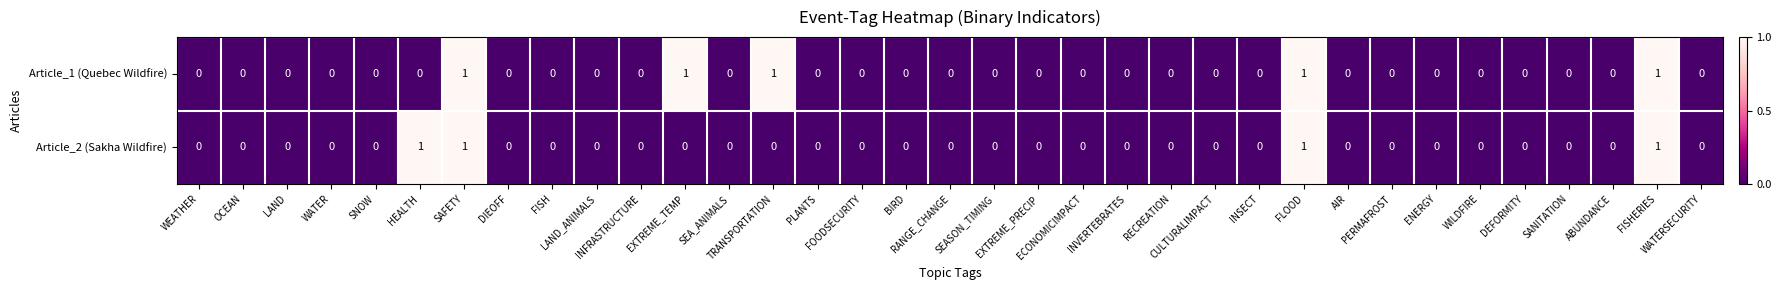

Rank the series by their average value, from lowest to highest.

Article_2 (Sakha Wildfire), Article_1 (Quebec Wildfire)